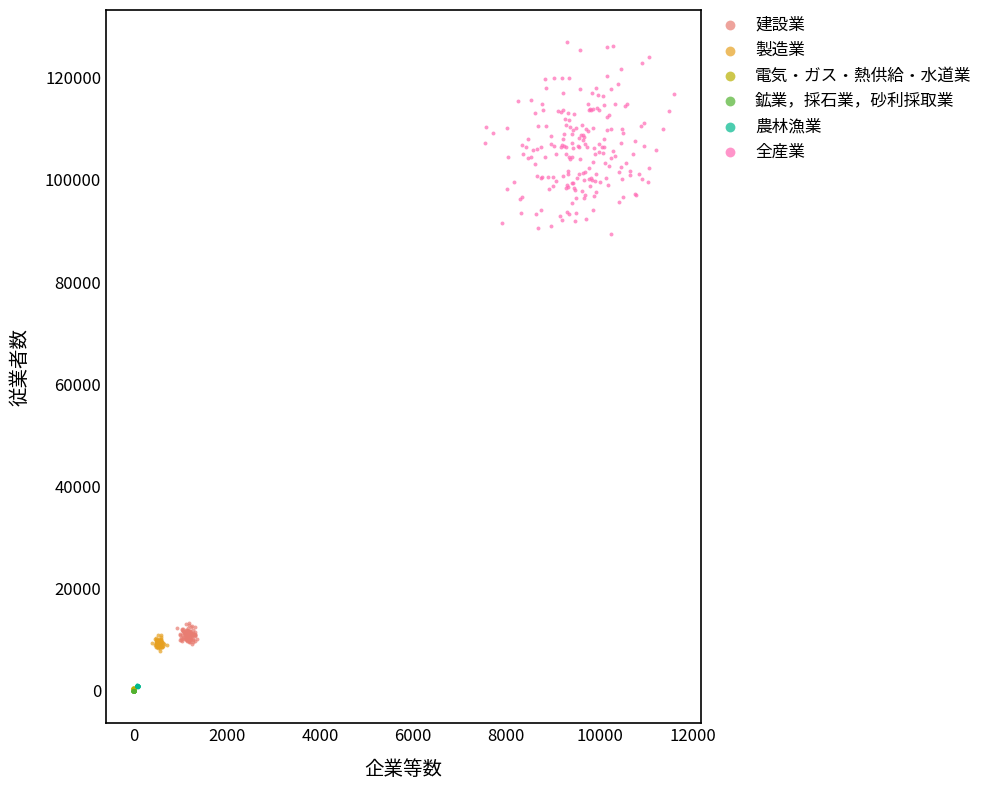

Which series reaches the maximum Y coordinate?

全産業